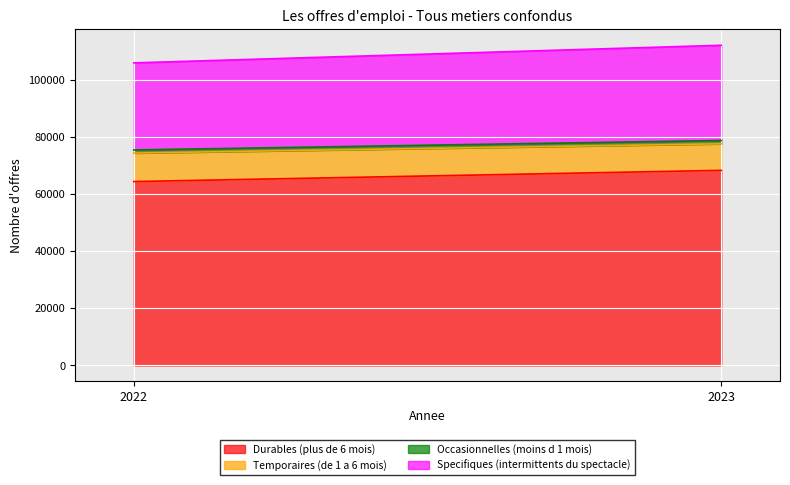

Reading left to right, extract all data points from this chart.

Durables (plus de 6 mois): 2022=64315	2023=68236
Temporaires (de 1 a 6 mois): 2022=9972	2023=9277
Occasionnelles (moins d 1 mois): 2022=1082	2023=1164
Specifiques (intermittents du spectacle): 2022=30450	2023=33299